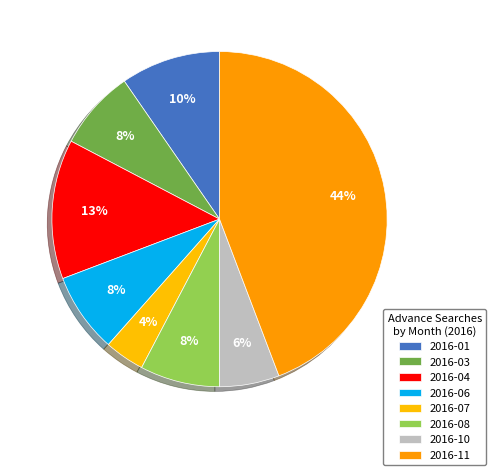

Count the number of slices in the pie.

8